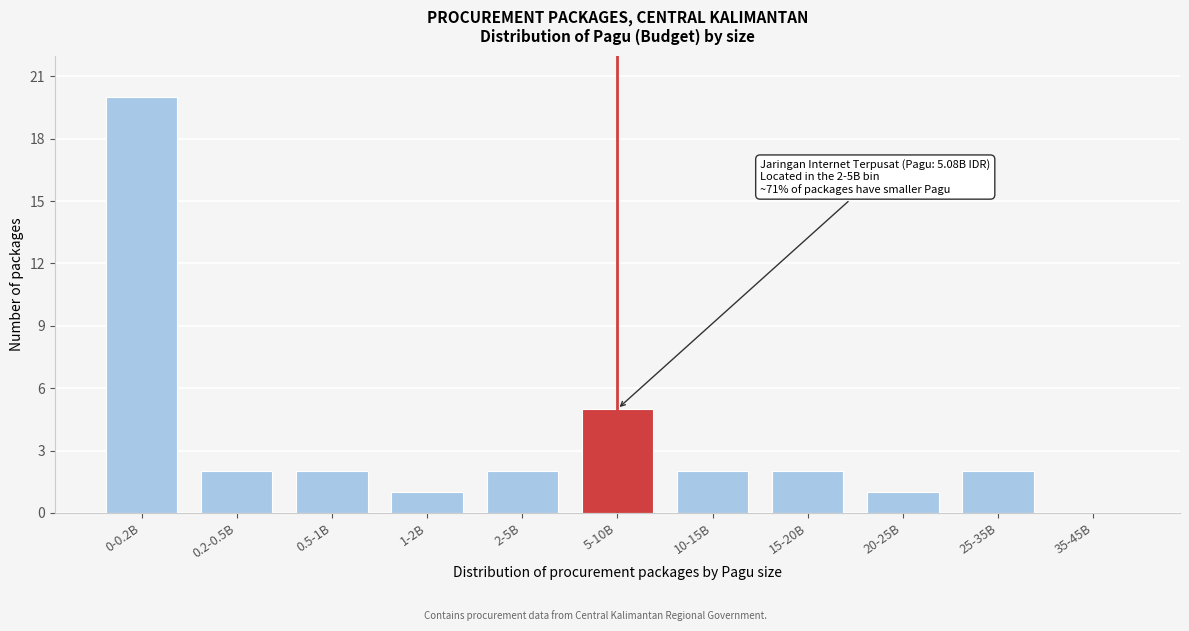

Reading left to right, extract all data points from this chart.

0-0.2B=20	0.2-0.5B=2	0.5-1B=2	1-2B=1	2-5B=2	5-10B=5	10-15B=2	15-20B=2	20-25B=1	25-35B=2	35-45B=0